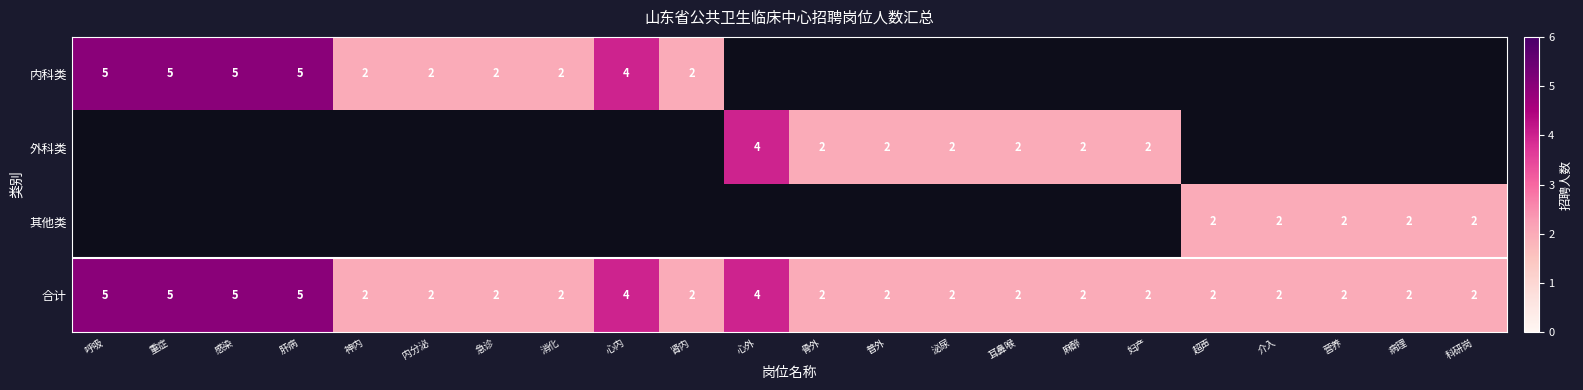

The 合计 series shows 2 at 心外. True or false?

False